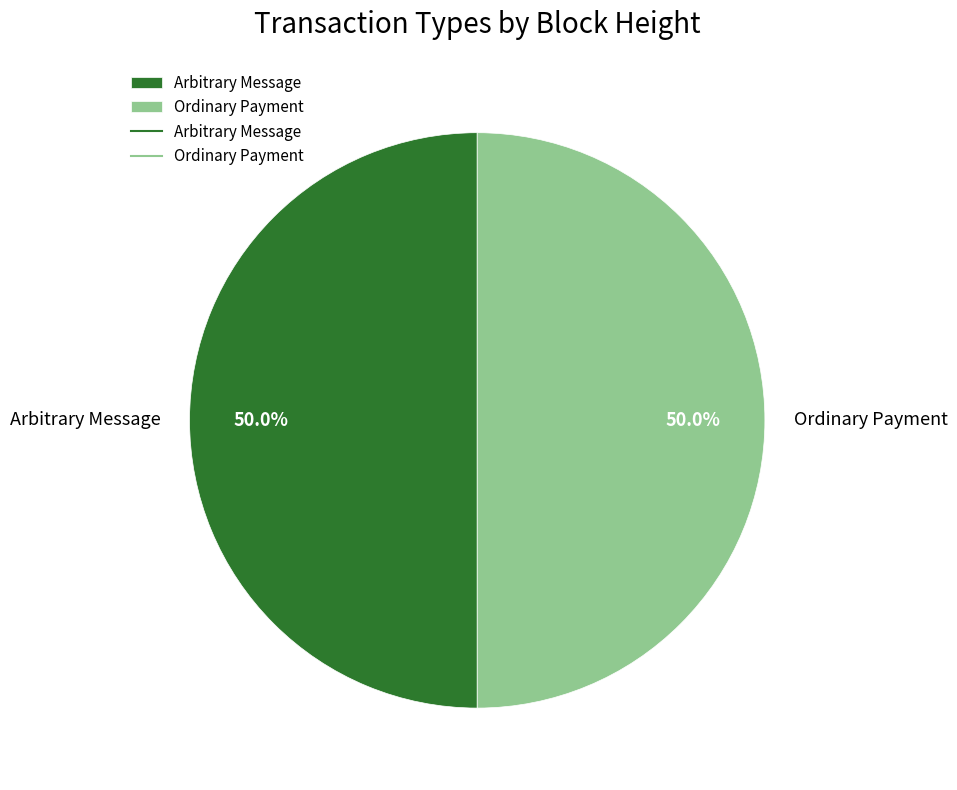

Count the number of slices in the pie.

2